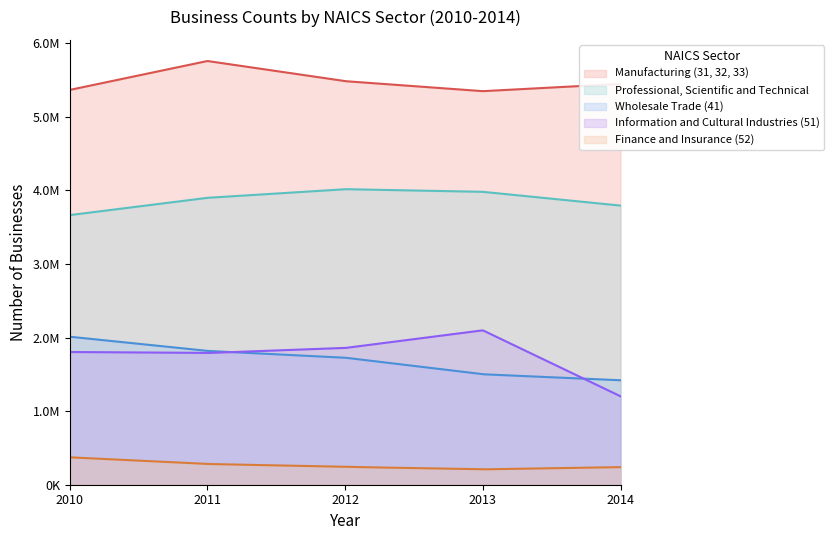

True or false: Manufacturing (31, 32, 33) and Information and Cultural Industries (51) cross at least once.

False